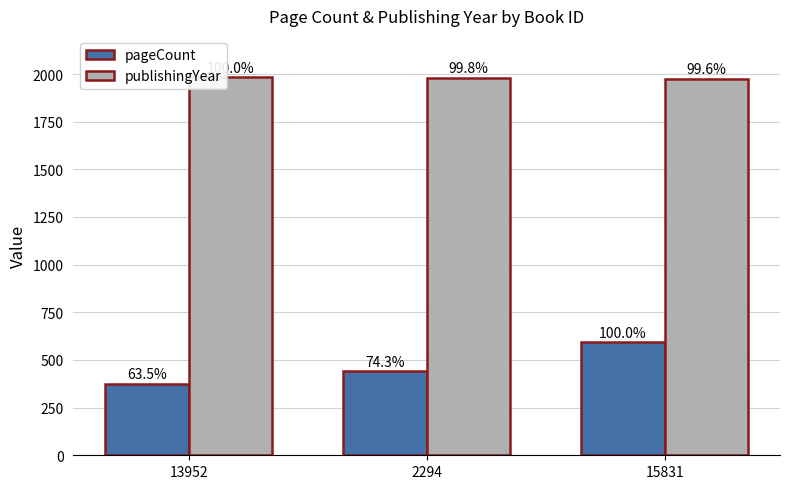

What is the label of the 1st bar from the left?

13952